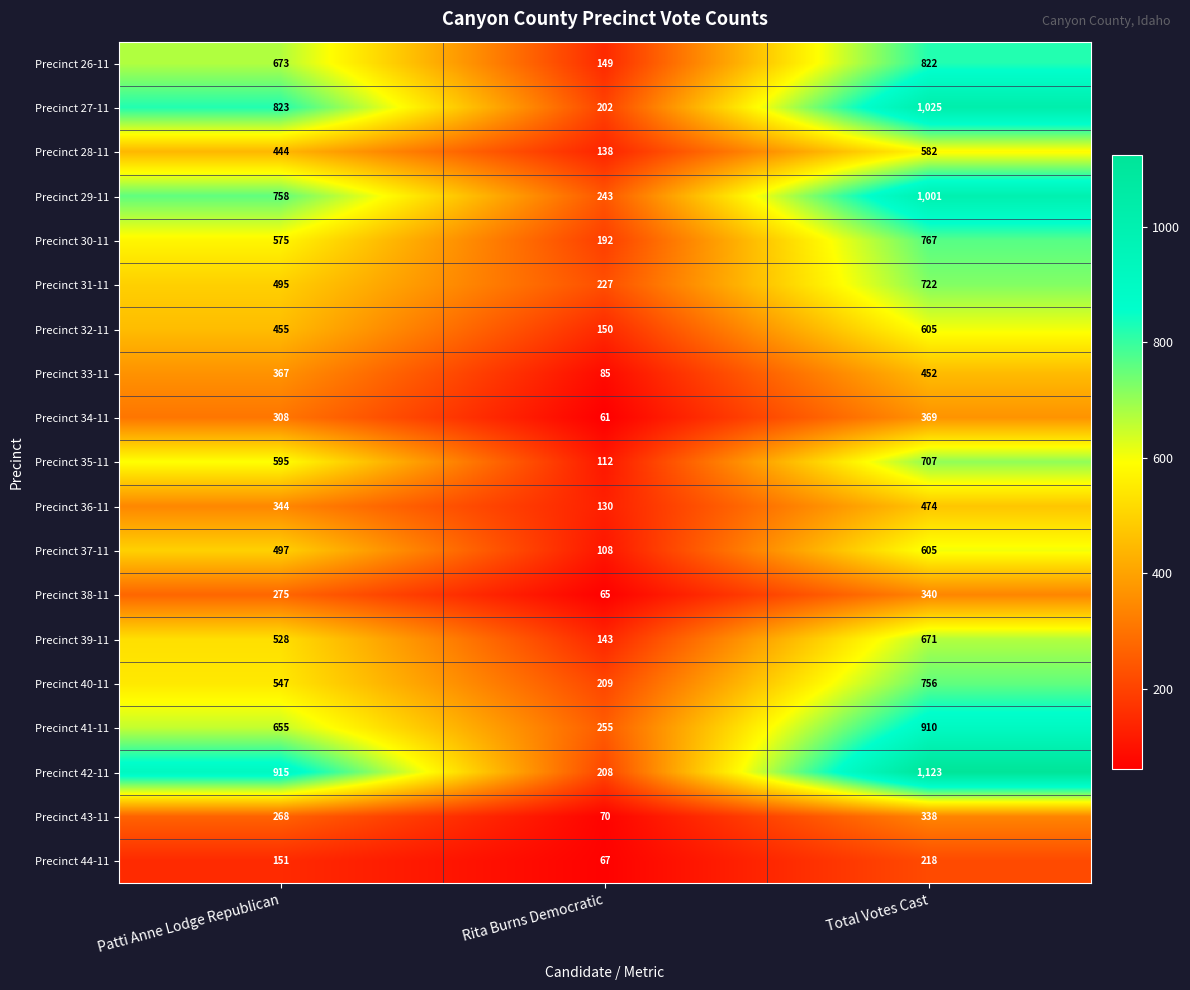

What is the difference between the Precinct 31-11 values at Patti Anne Lodge Republican and Total Votes Cast?

227